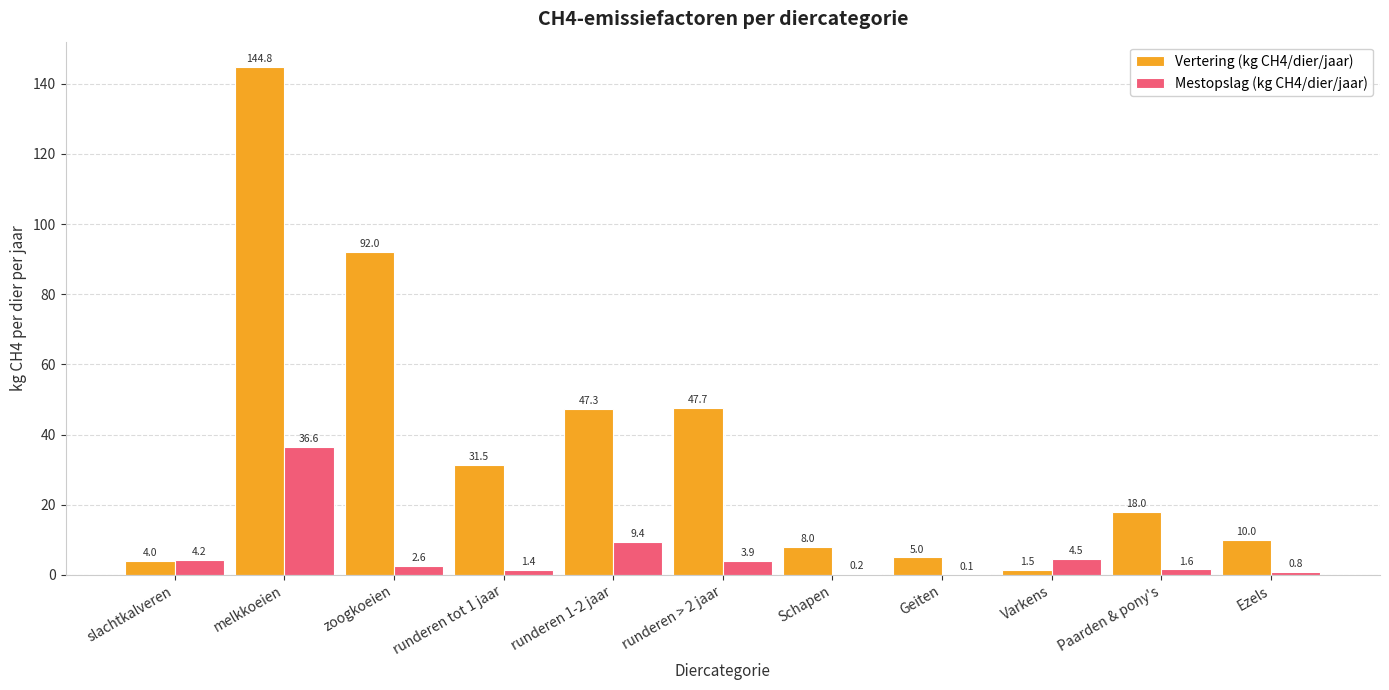

Reading right to left, transcribe all the data shown in this chart.

Vertering (kg CH4/dier/jaar): 10.0	18.0	1.5	5.0	8.0	47.7	47.3	31.5	92.0	144.8	4.0
Mestopslag (kg CH4/dier/jaar): 0.8	1.6	4.5	0.1	0.2	3.9	9.4	1.4	2.6	36.6	4.2